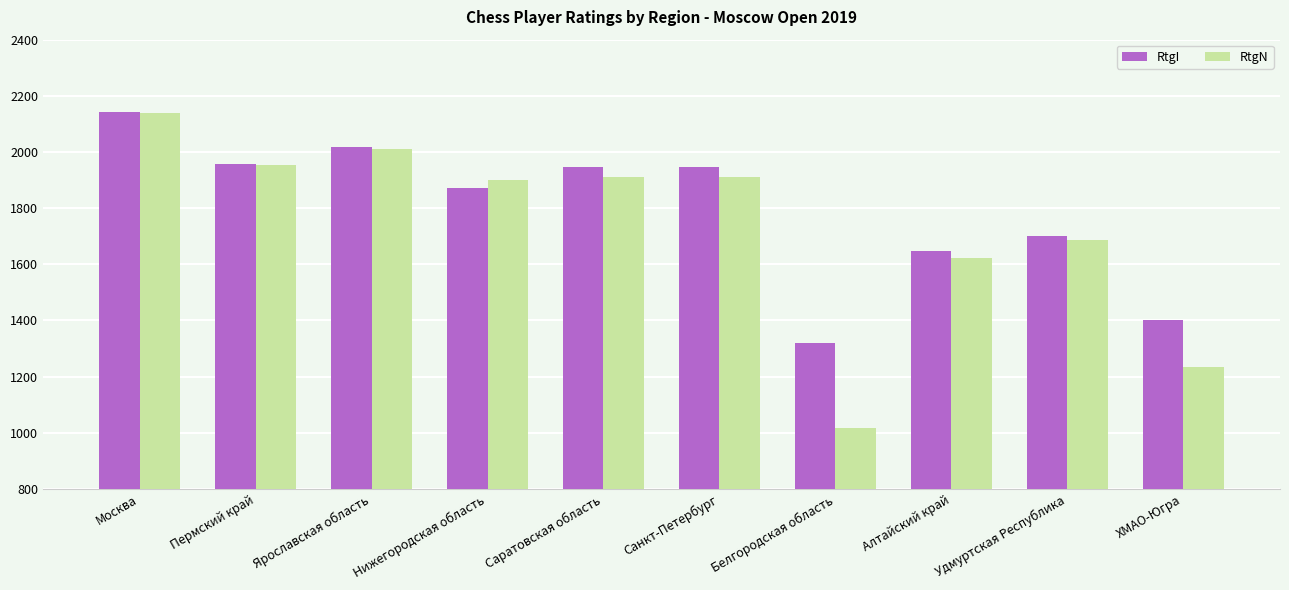

Reading left to right, list all the values displayed in this chart.

RtgI: Москва=2143	Пермский край=1956	Ярославская область=2018	Нижегородская область=1870	Саратовская область=1945	Санкт-Петербург=1945	Белгородская область=1320	Алтайский край=1647	Удмуртская Республика=1700	ХМАО-Югра=1400
RtgN: Москва=2137	Пермский край=1952	Ярославская область=2010	Нижегородская область=1899	Саратовская область=1912	Санкт-Петербург=1912	Белгородская область=1016	Алтайский край=1622	Удмуртская Республика=1686	ХМАО-Югра=1233